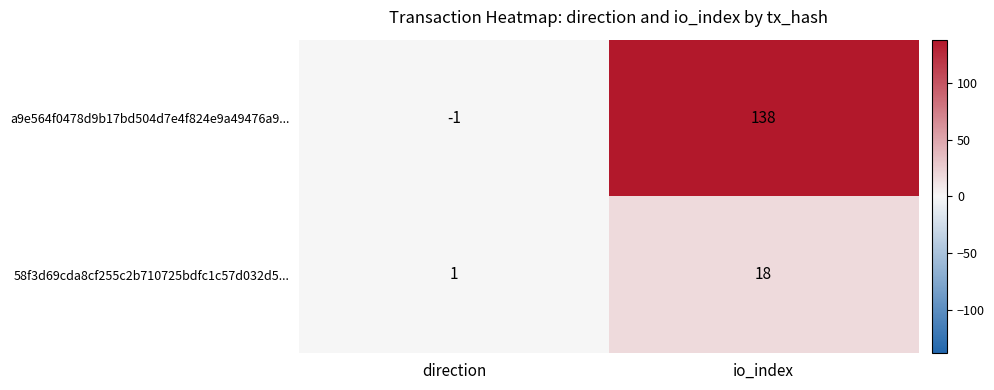

At how many categories does at least one series exceed 22?

1